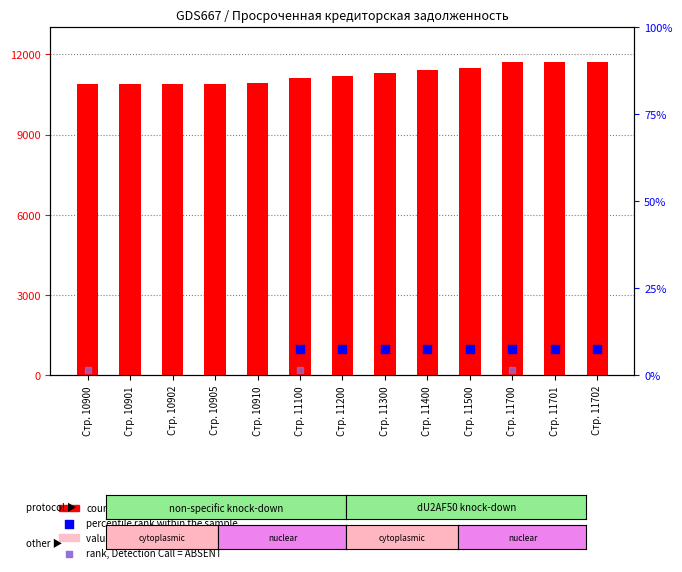

At which category is the sum across all series the highest?

Стр. 11700